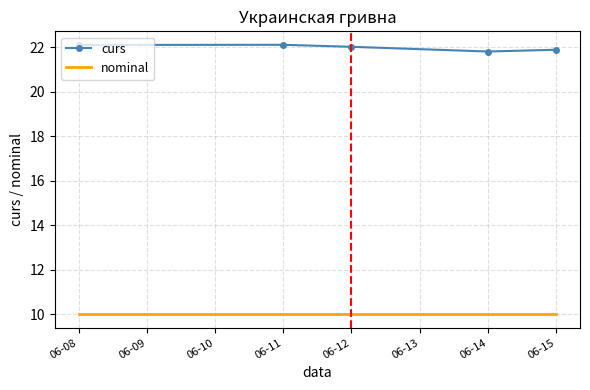

True or false: curs has a value of 10.3 at 06-08.

False